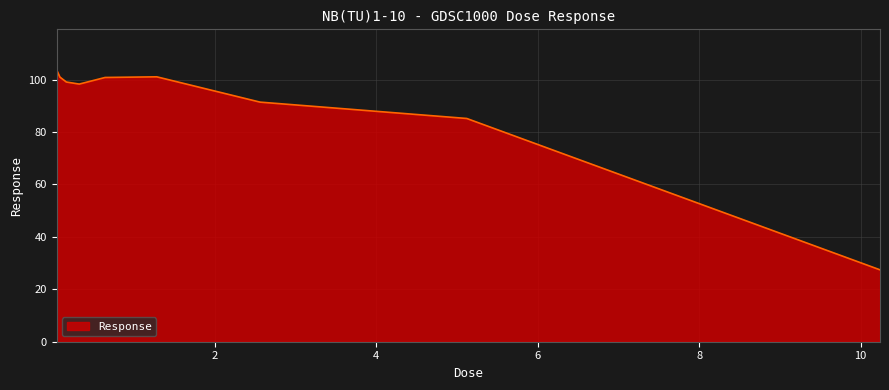

What is the difference between the maximum and minimum values?

76.2